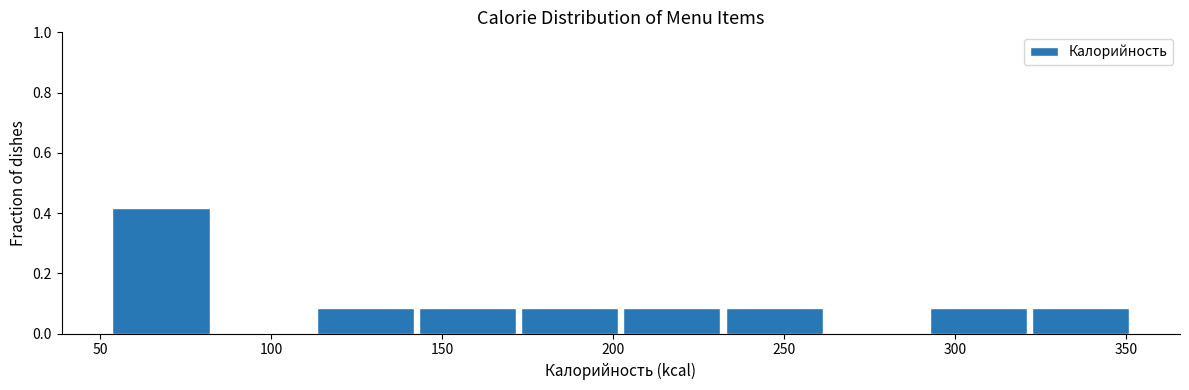

Over which range of the x-axis is the bar tallest?

55 to 85